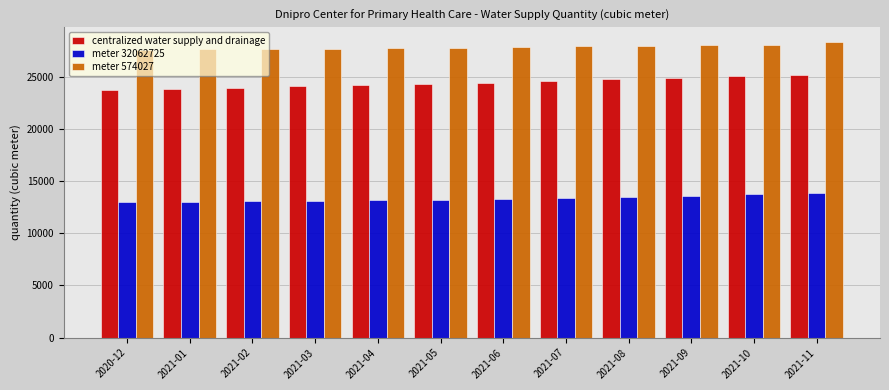

What is the difference between the maximum and minimum values in the meter 574027 series?

717